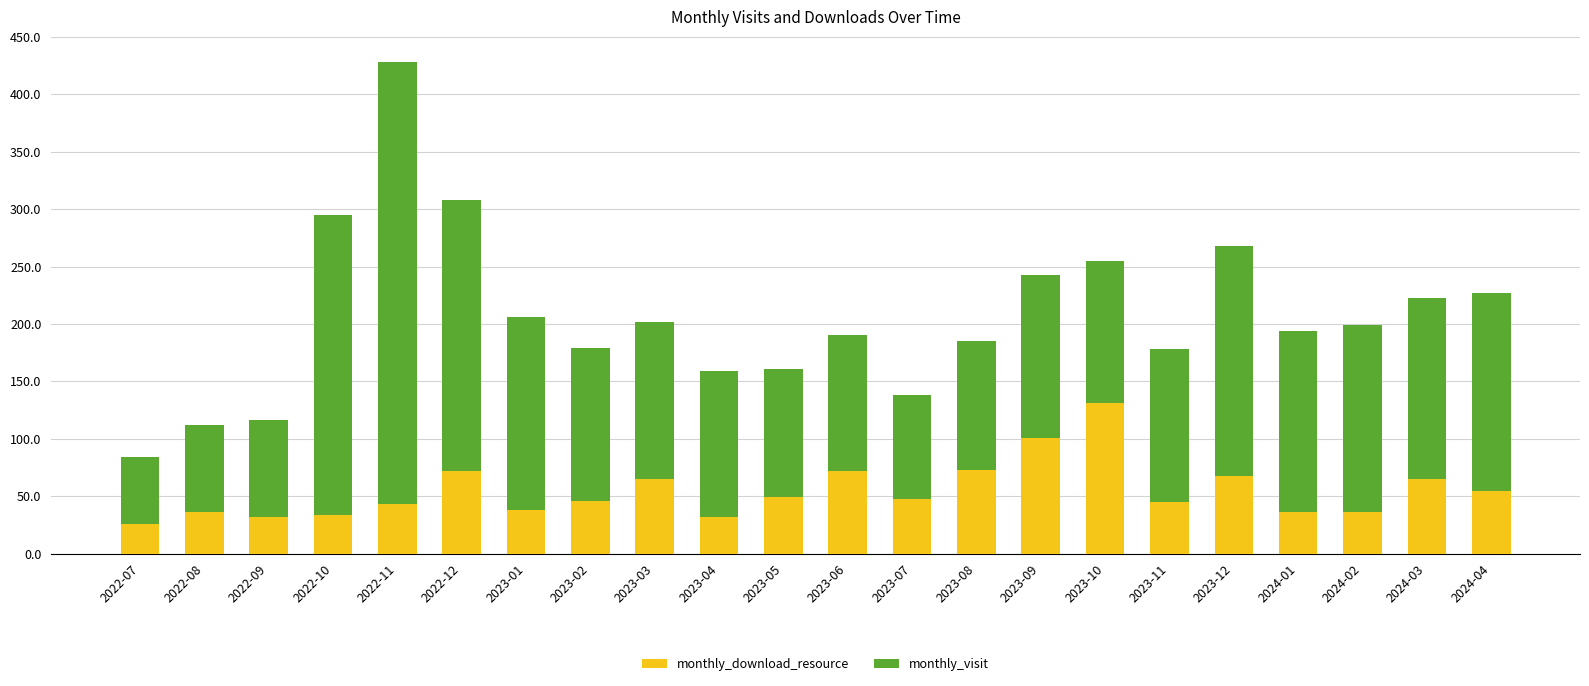

What is the minimum value for monthly_download_resource?

26